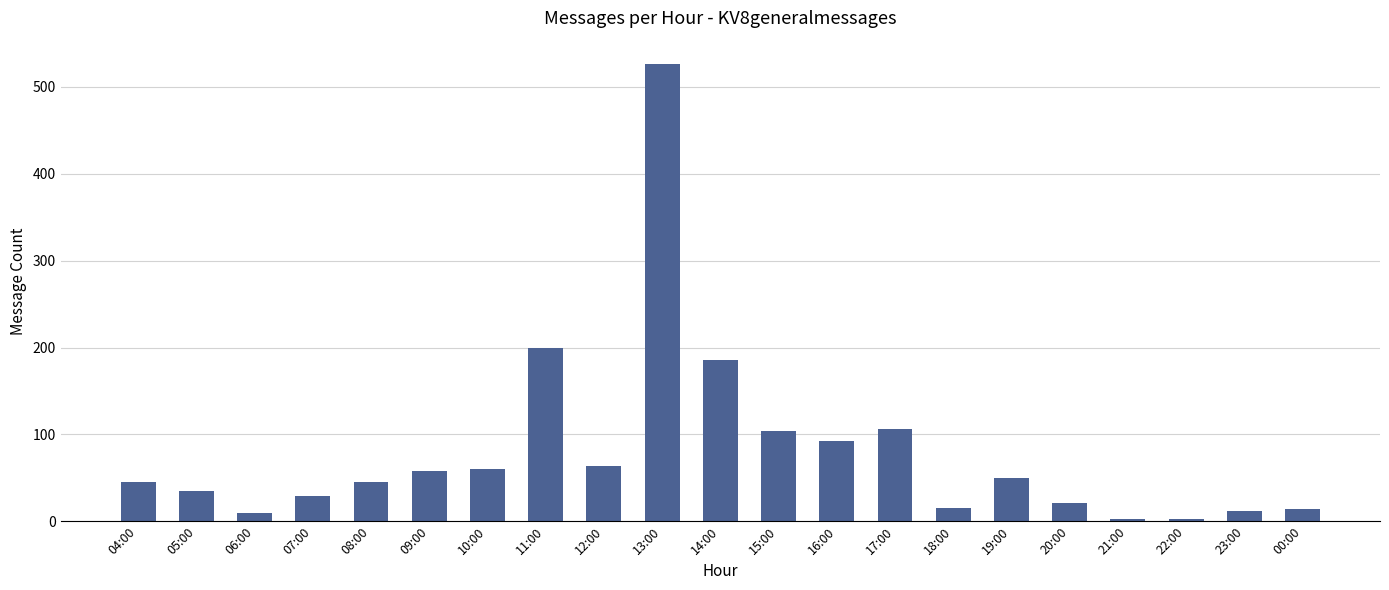

Between 06:00 and 13:00, which is larger?

13:00